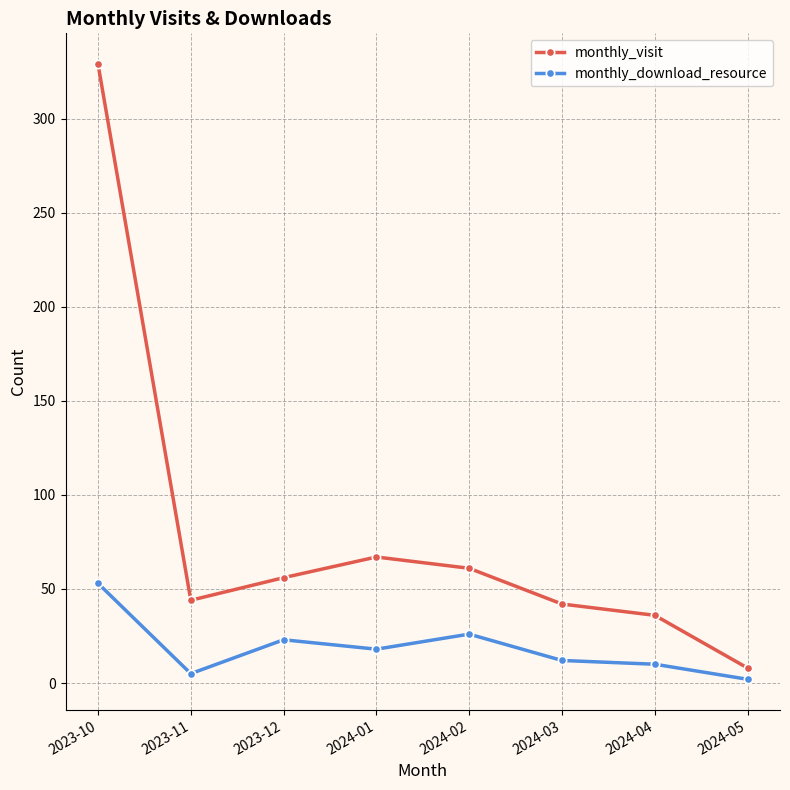

What are all the series names shown in the legend?

monthly_visit, monthly_download_resource